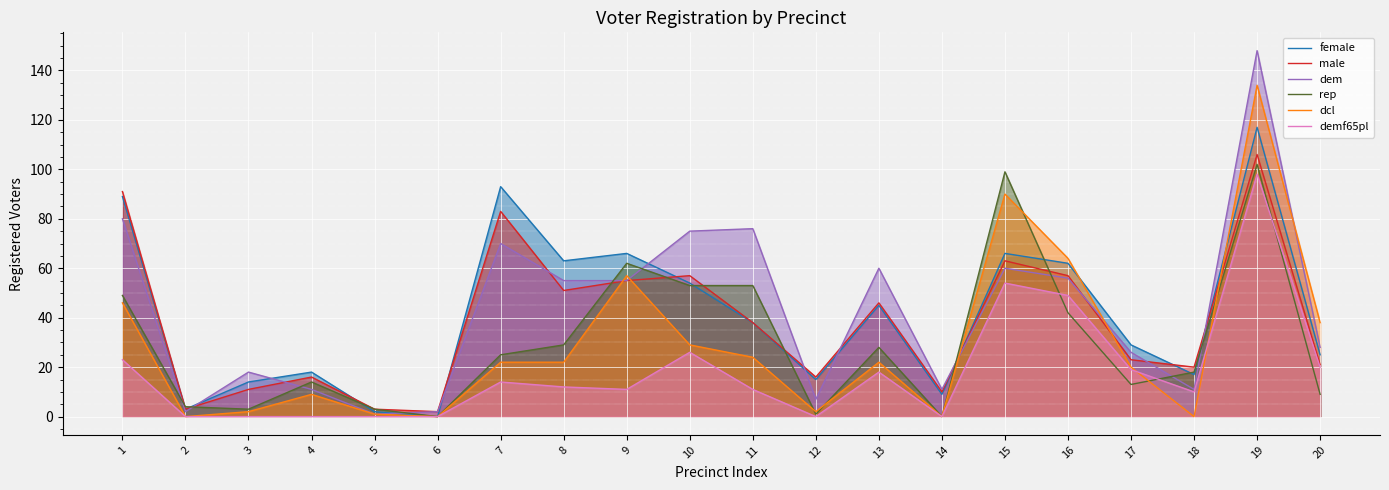

Rank the series by their maximum value, from highest to lowest.

dem, dcl, female, male, rep, demf65pl